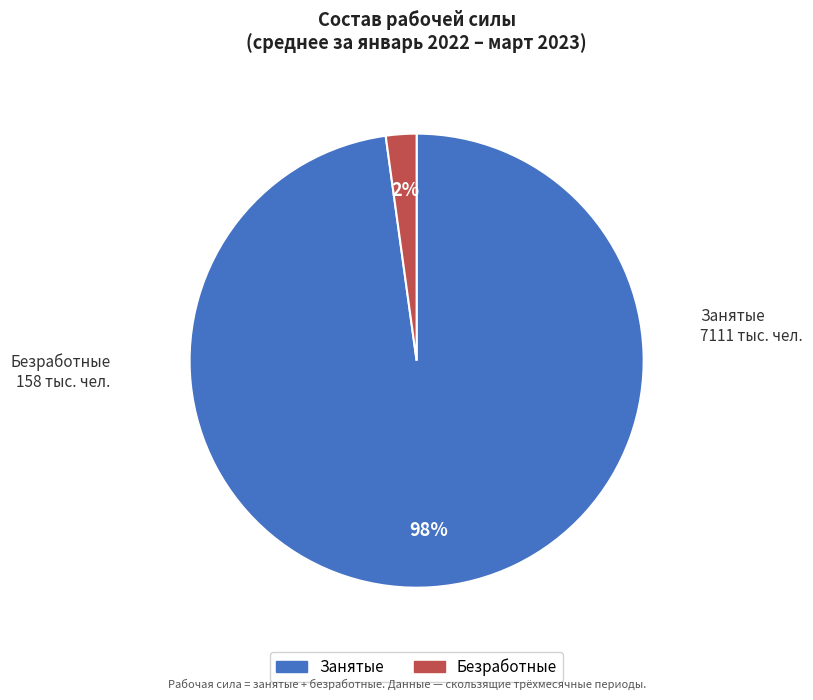

Is there a majority slice in this chart?

Yes